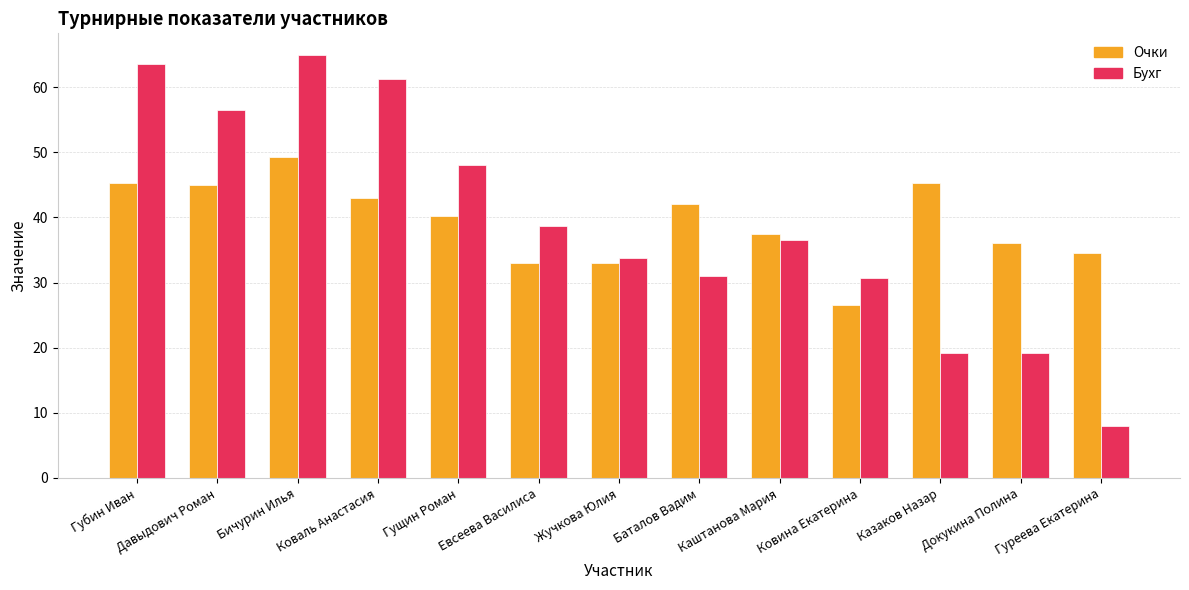

At which category is the sum across all series the highest?

Бичурин Илья